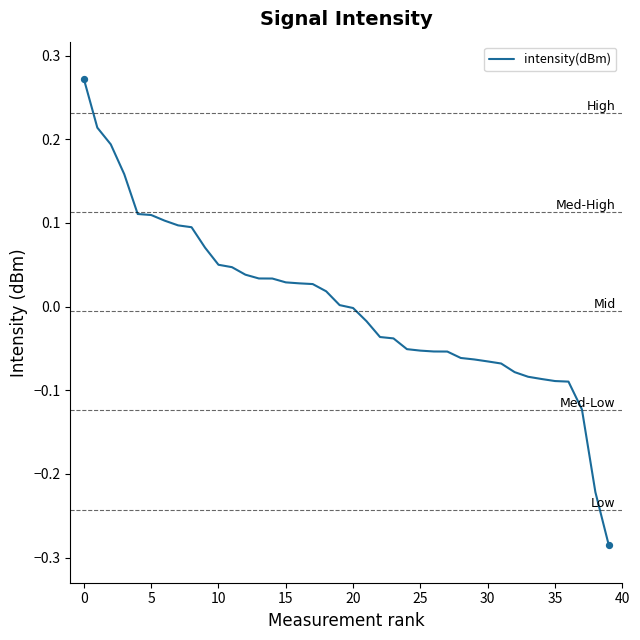

Does the chart have visible grid lines?

No